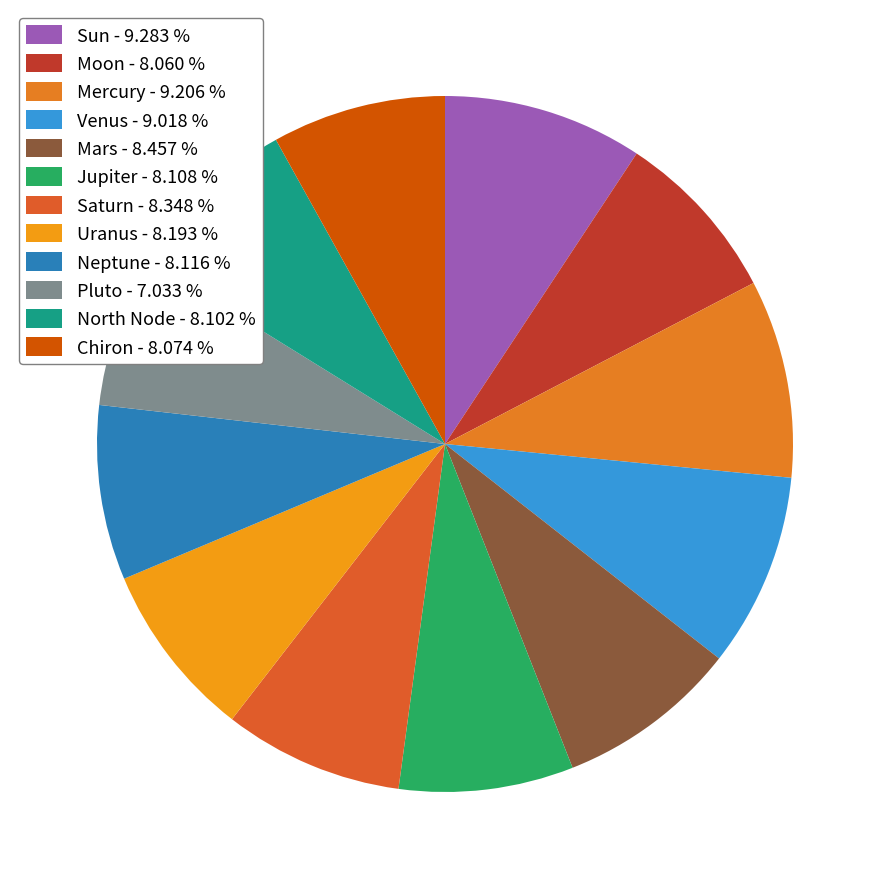

How many slices are in this pie chart?

12